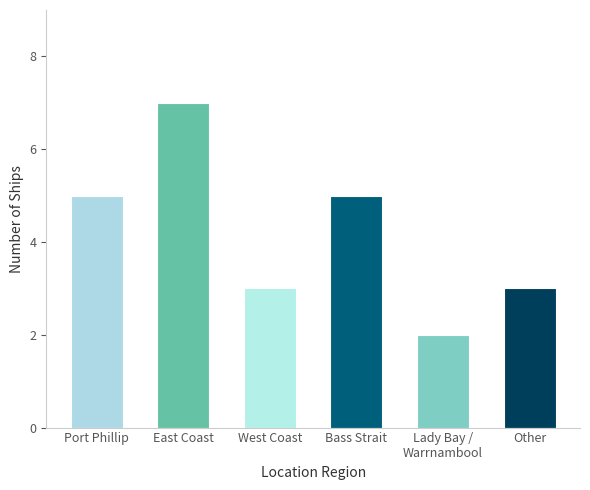

What is the difference between the values at East Coast and Port Phillip?

2